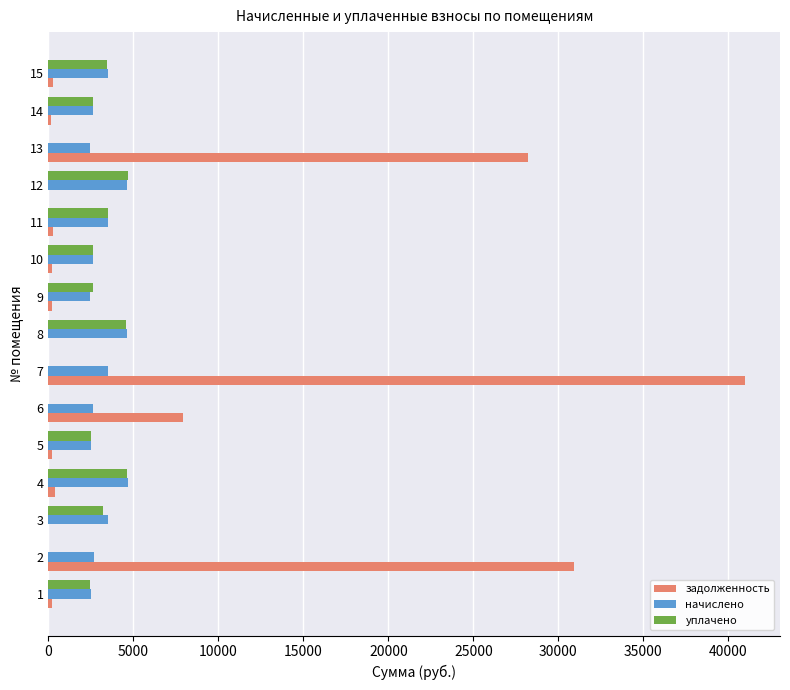

What is the sum of all начислено values?

48359.4